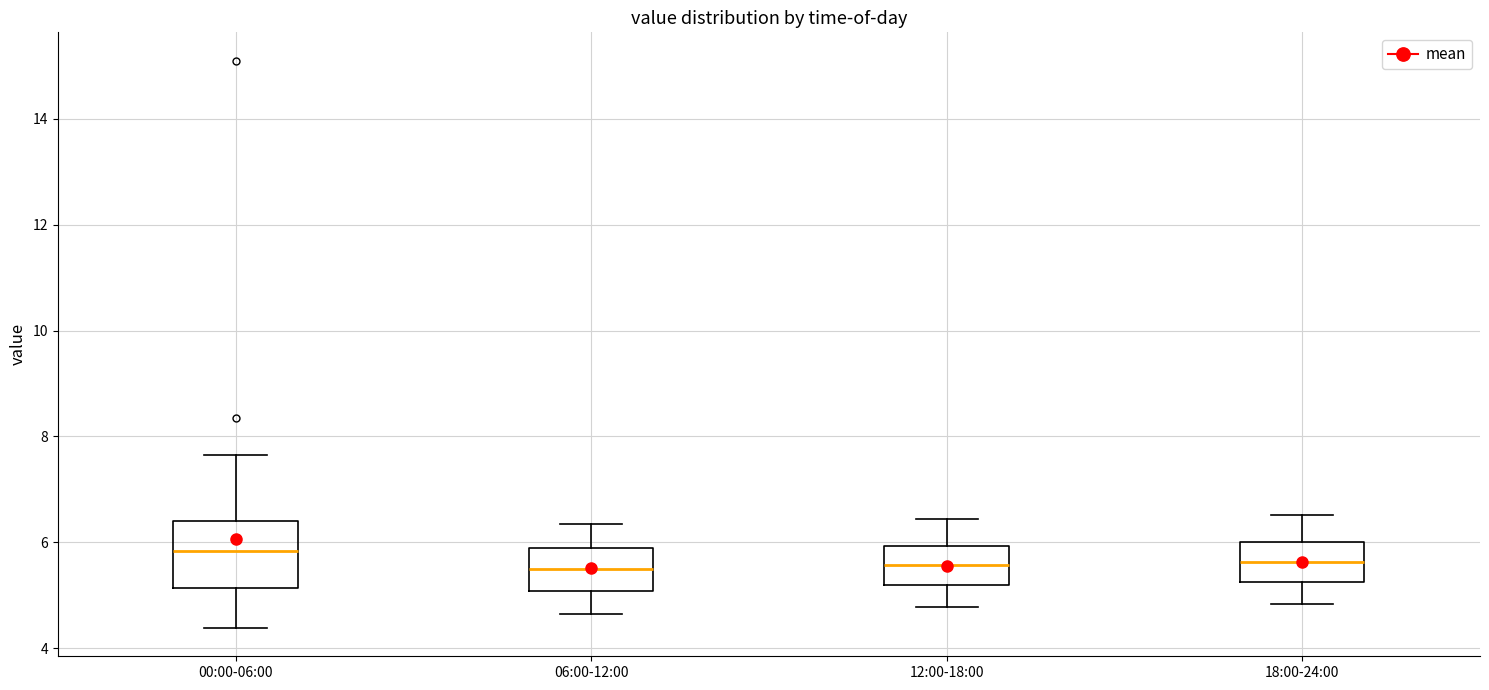

Where does the lower whisker of the box for 12:00-18:00 end on the y-axis? The values are not printed on the chart, so give them approximately, as read against the axis.

4.8